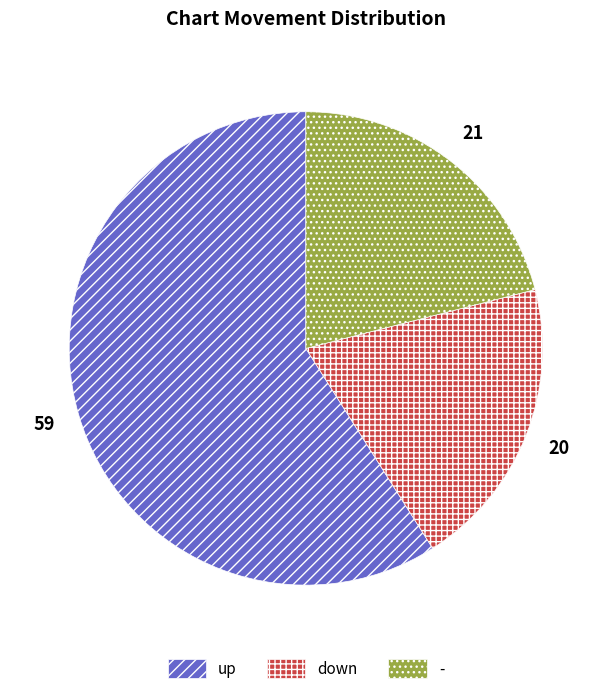

What is the smallest slice in the pie chart?

down